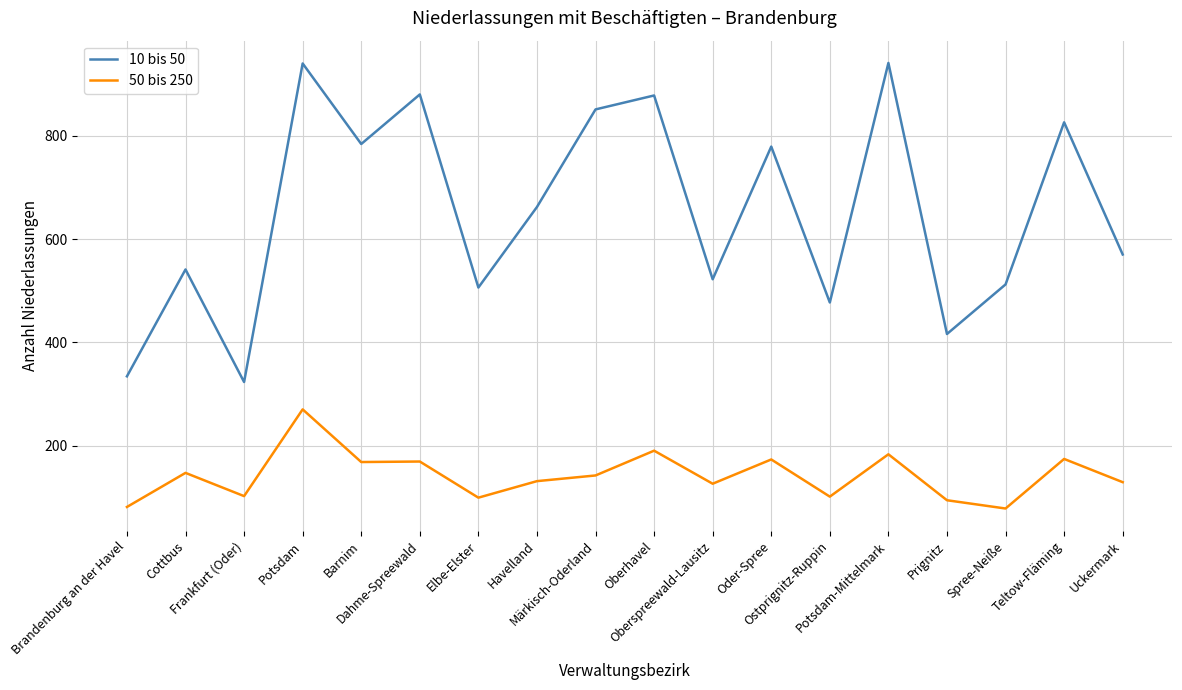

Which series has the widest spread of values?

10 bis 50